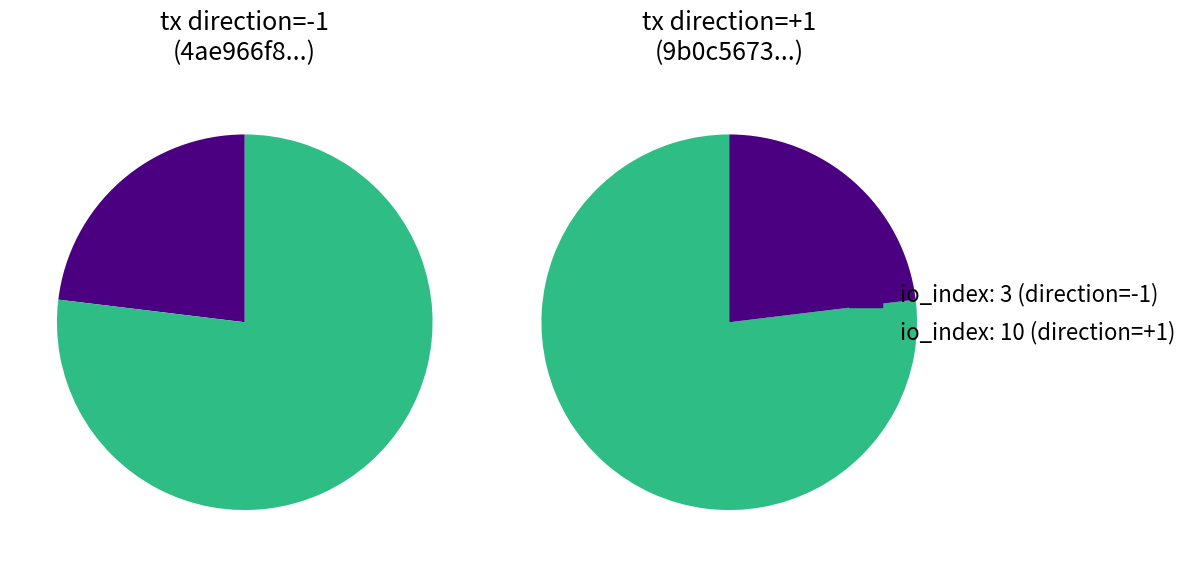

Which category has the smallest portion of the pie?

io_index=3